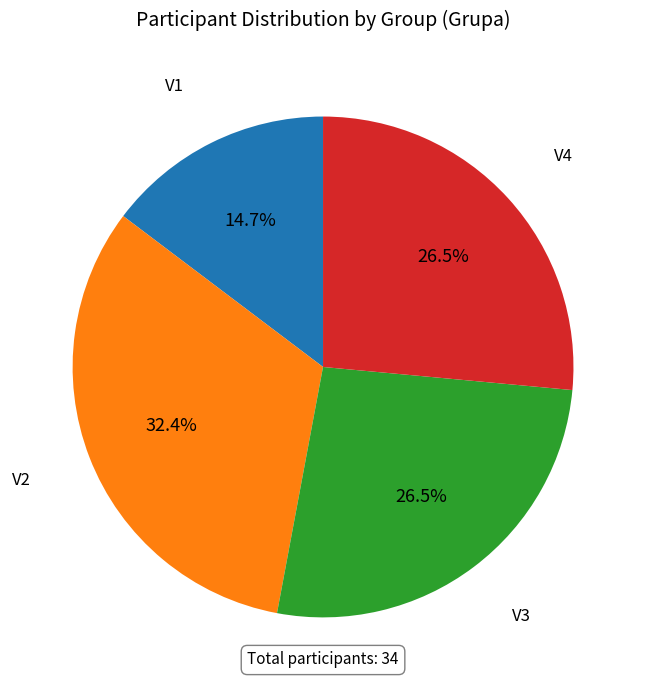

Does any single category account for the majority?

No